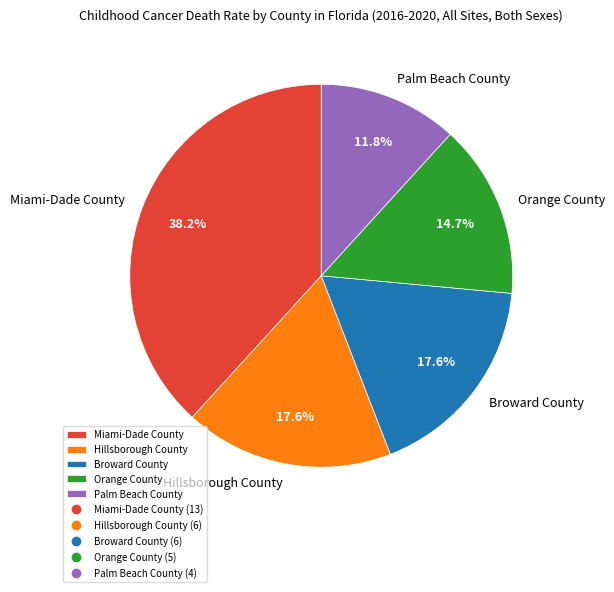

Approximately how many times larger is the value at Broward County compared to Miami-Dade County?

0.5